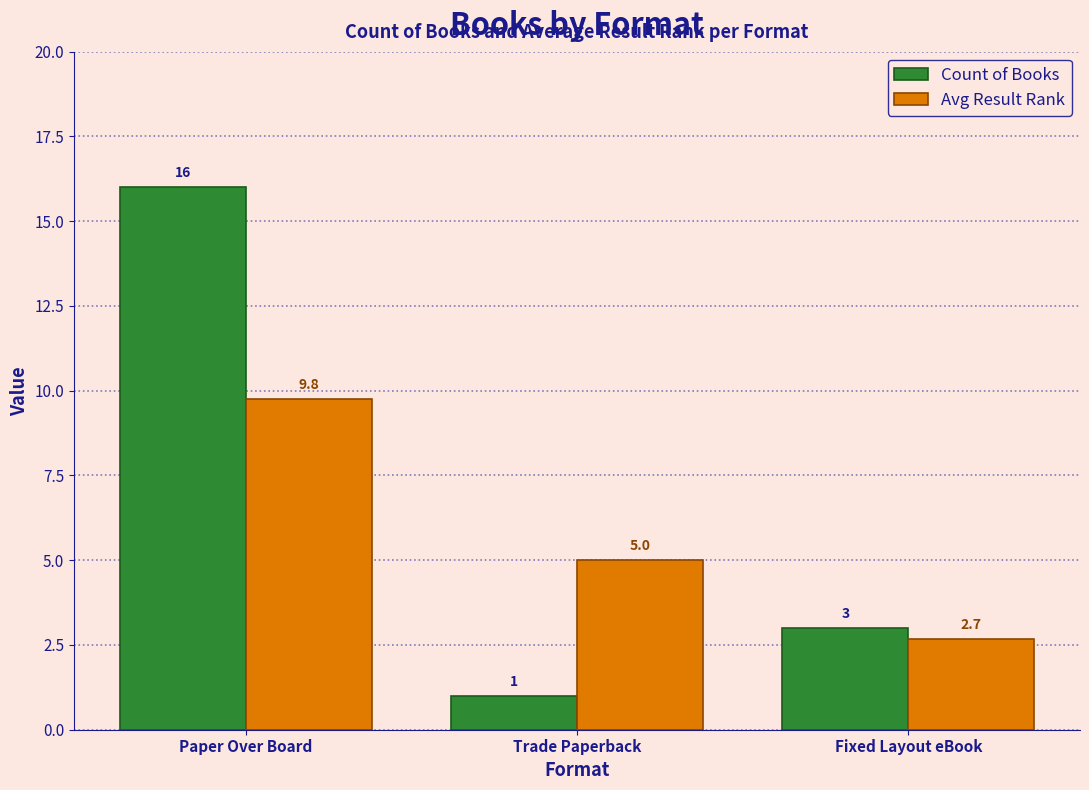

List the labels in order of Avg Result Rank value, smallest first.

Fixed Layout eBook, Trade Paperback, Paper Over Board